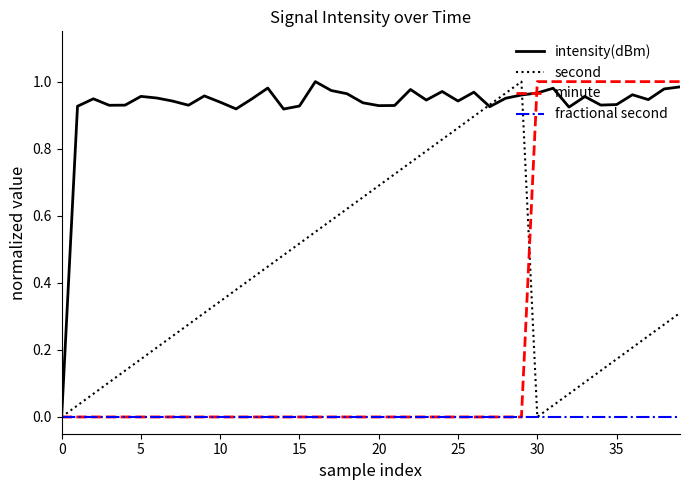

How many values in the intensity(dBm) series exceed 0?

39